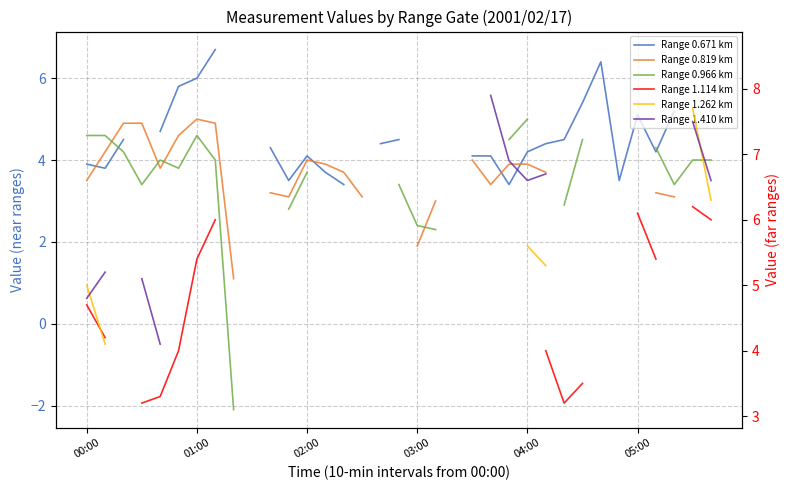

At which label is Range 1.262 km closest to 5?

00:00